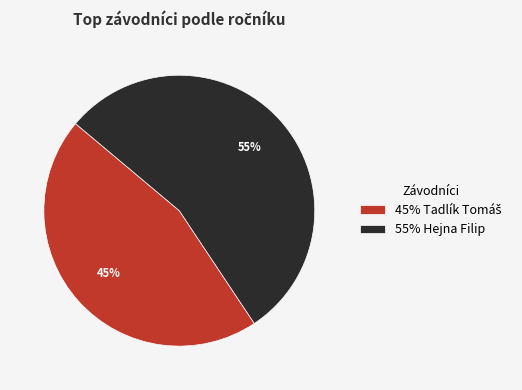

Does 55% Hejna Filip represent more than half of the total?

Yes